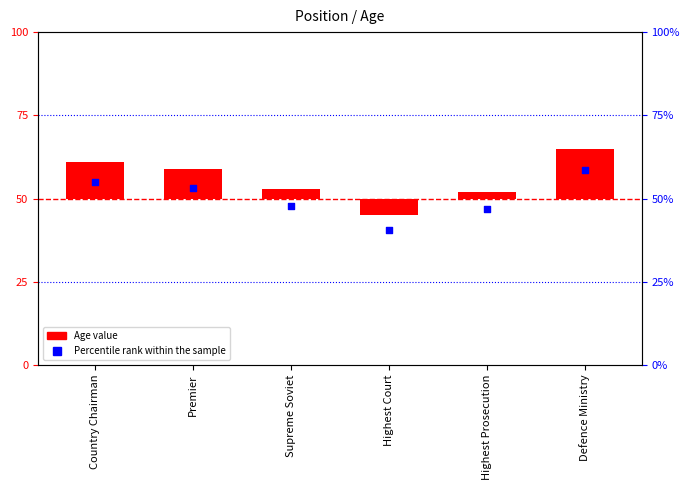

At which category is the sum across all series the highest?

Defence Ministry